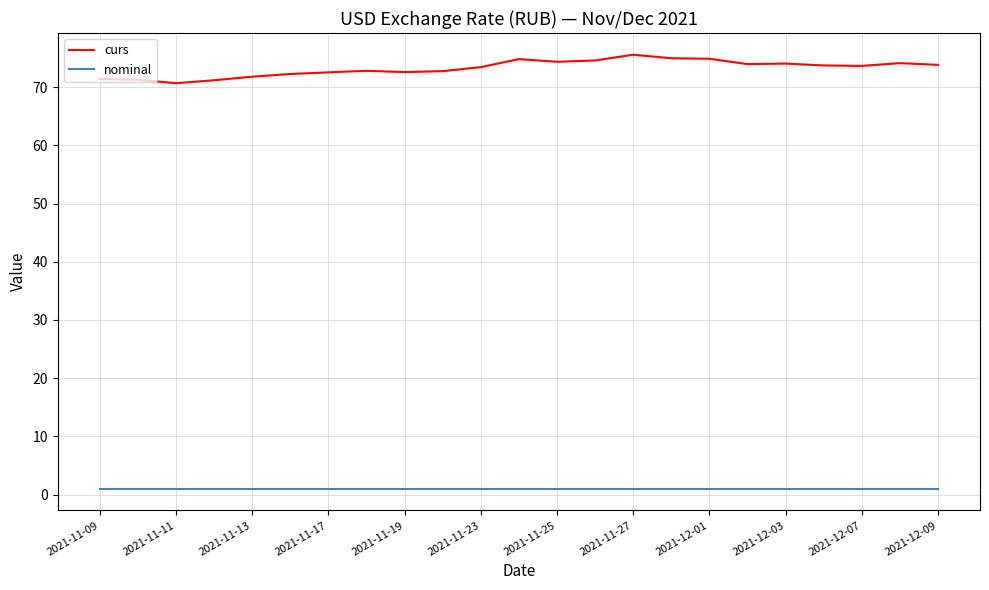

What are all the series names shown in the legend?

curs, nominal